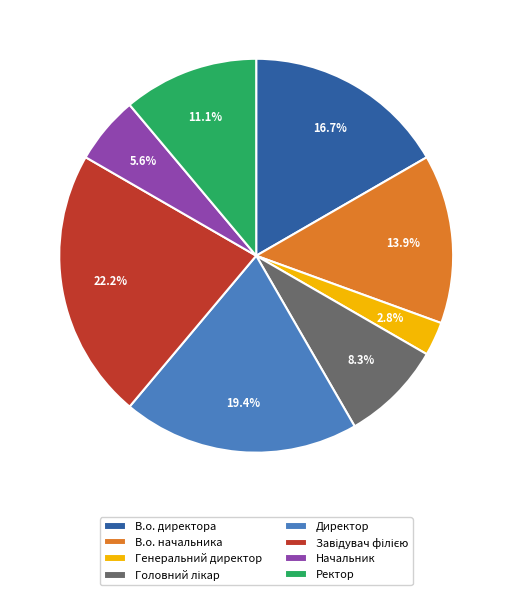

To the nearest percent, what percentage of the pie is В.о. директора?

17%